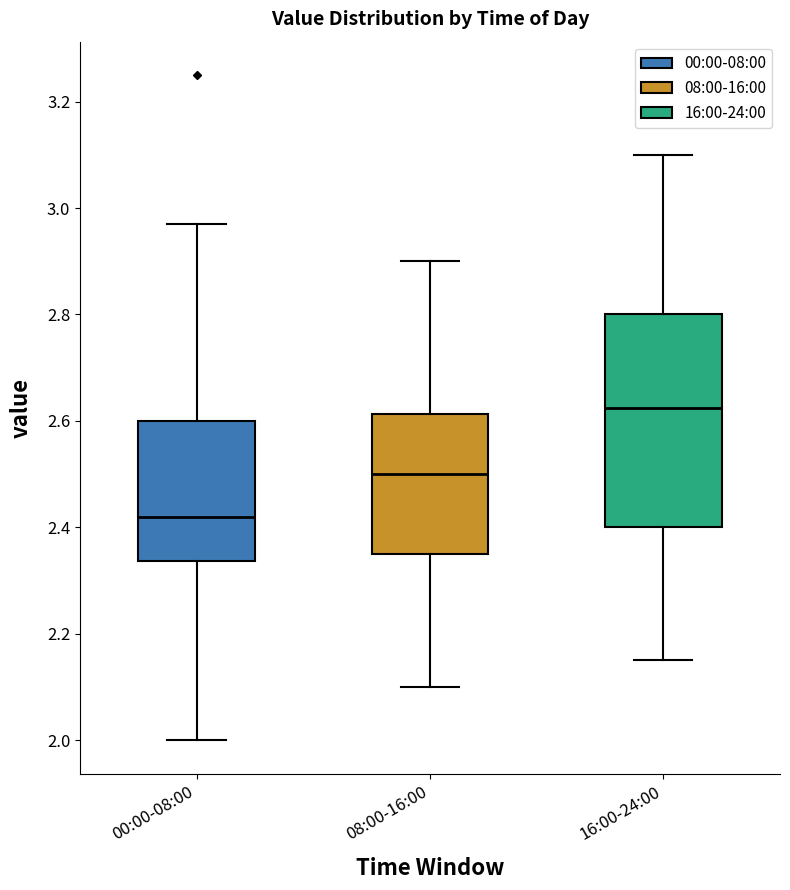

Which box has the highest median line?

16:00-24:00